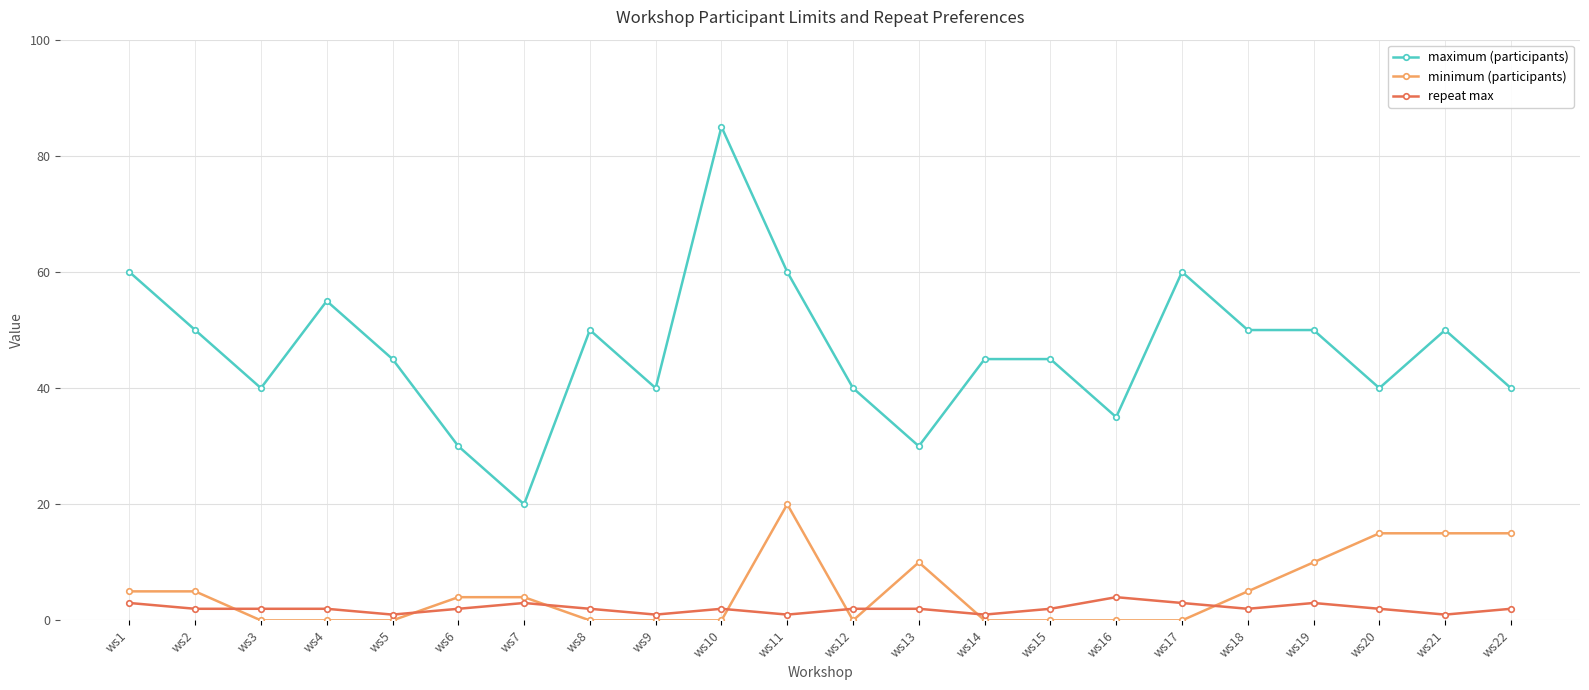

Which series ends up on top after the final intersection of repeat max and minimum (participants)?

minimum (participants)